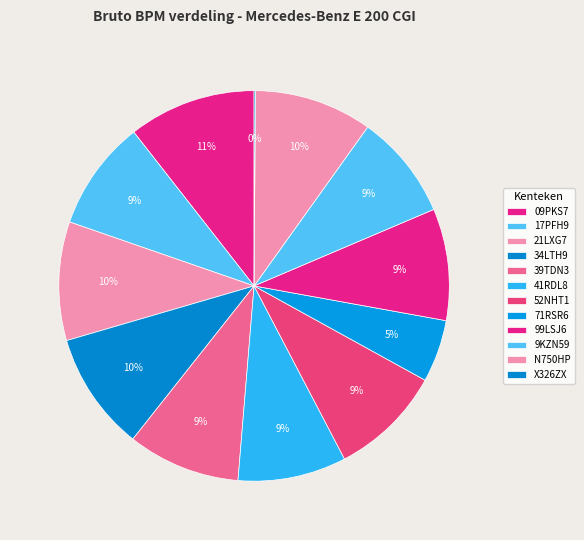

Is it true that 09PKS7 is 11% of the pie?

True